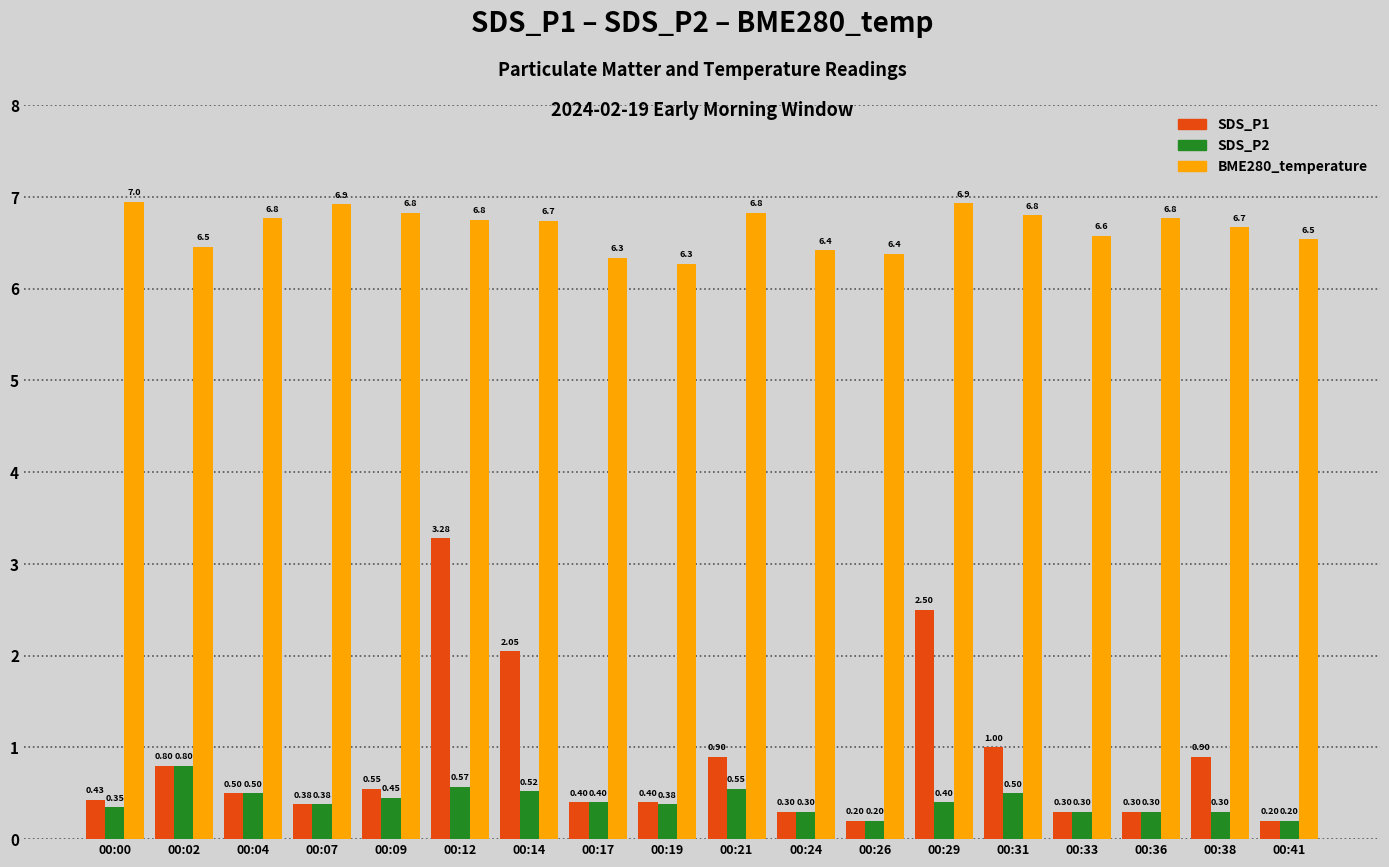

Which series has the largest range (max minus min)?

SDS_P1